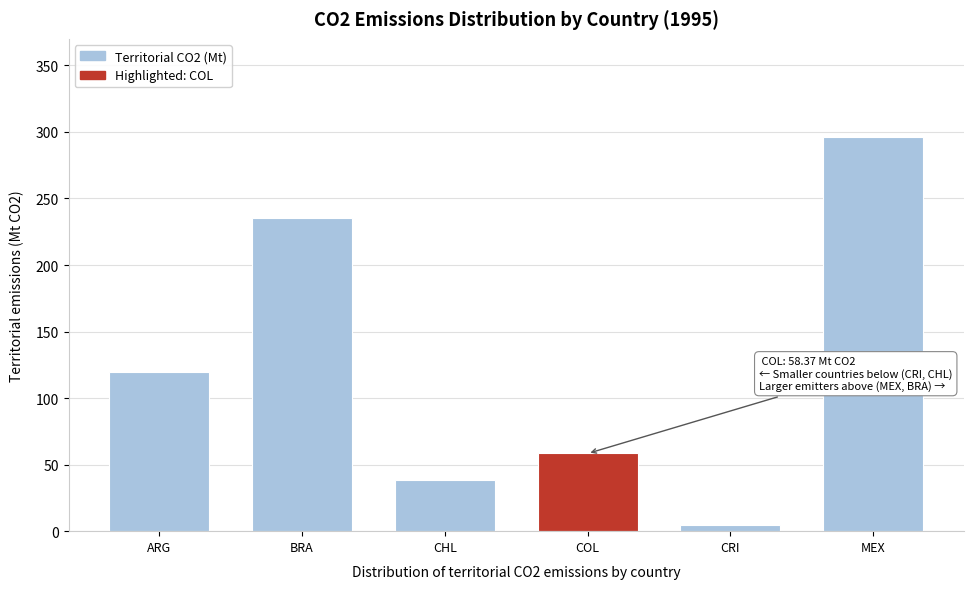

Reading right to left, extract all data points from this chart.

296.0	4.4	58.4	38.6	235.7	119.9